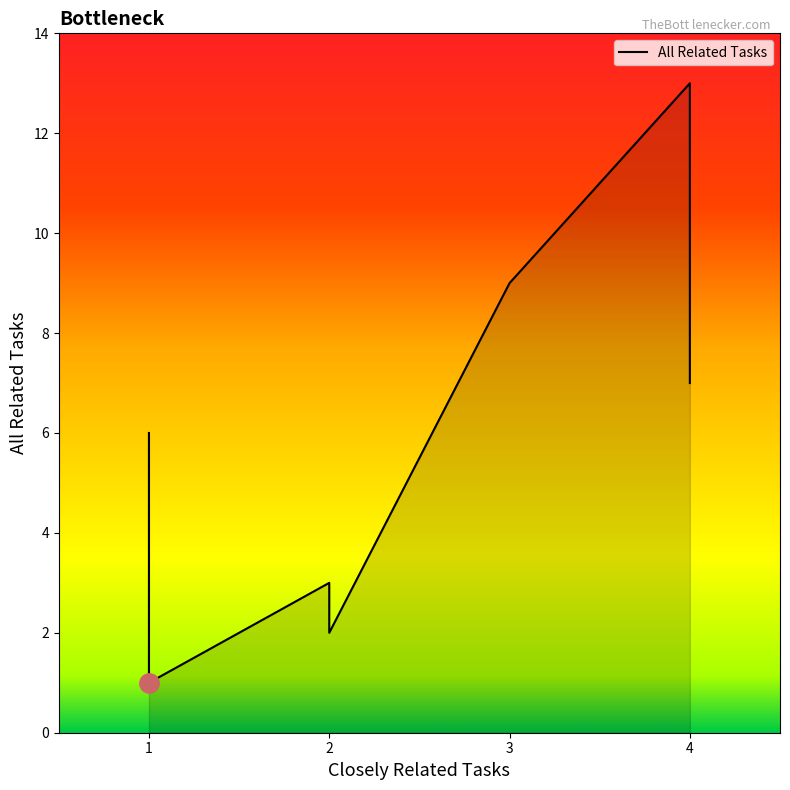

The chart shows a value of 1 at 1. True or false?

False